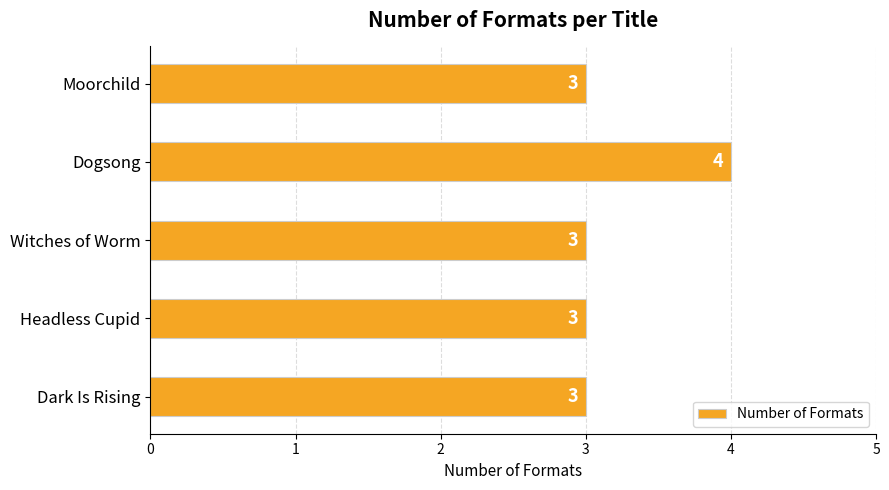

What is the average value?

3